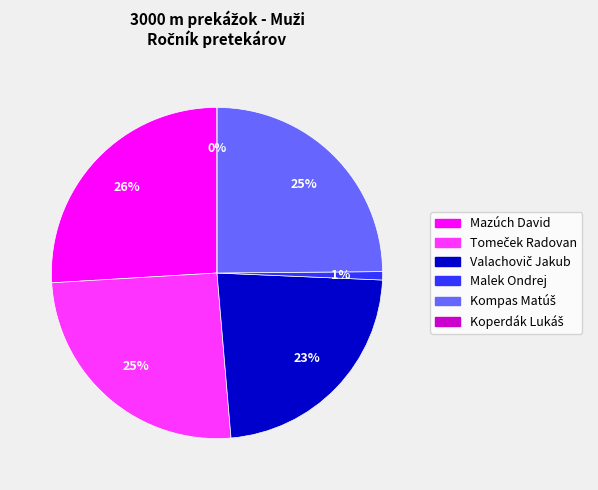

To the nearest percent, what percentage of the pie is Malek Ondrej?

1%